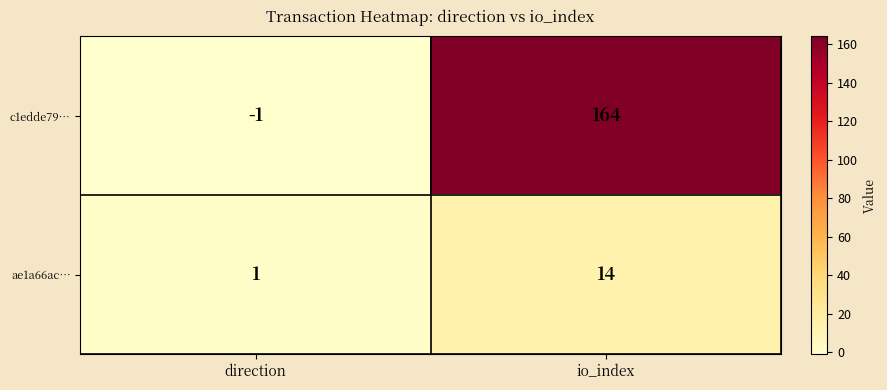

List the series in order of their peak value, highest first.

c1edde79…, ae1a66ac…